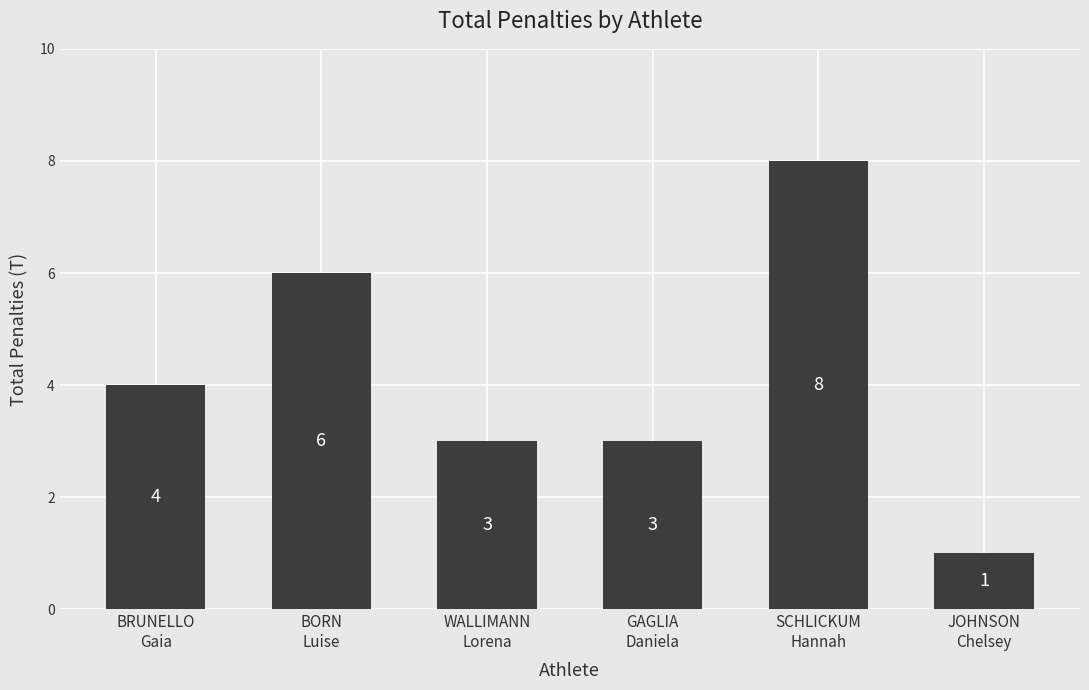

What is the value of the 1st bar from the left?

4